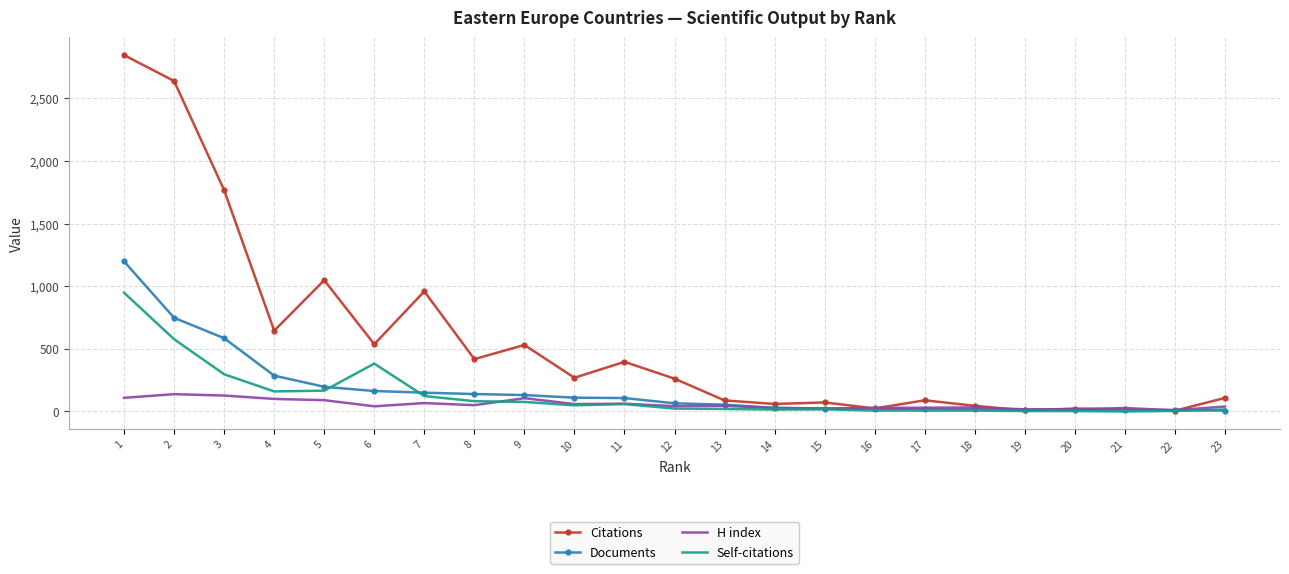

At which label is Documents closest to 602?

3